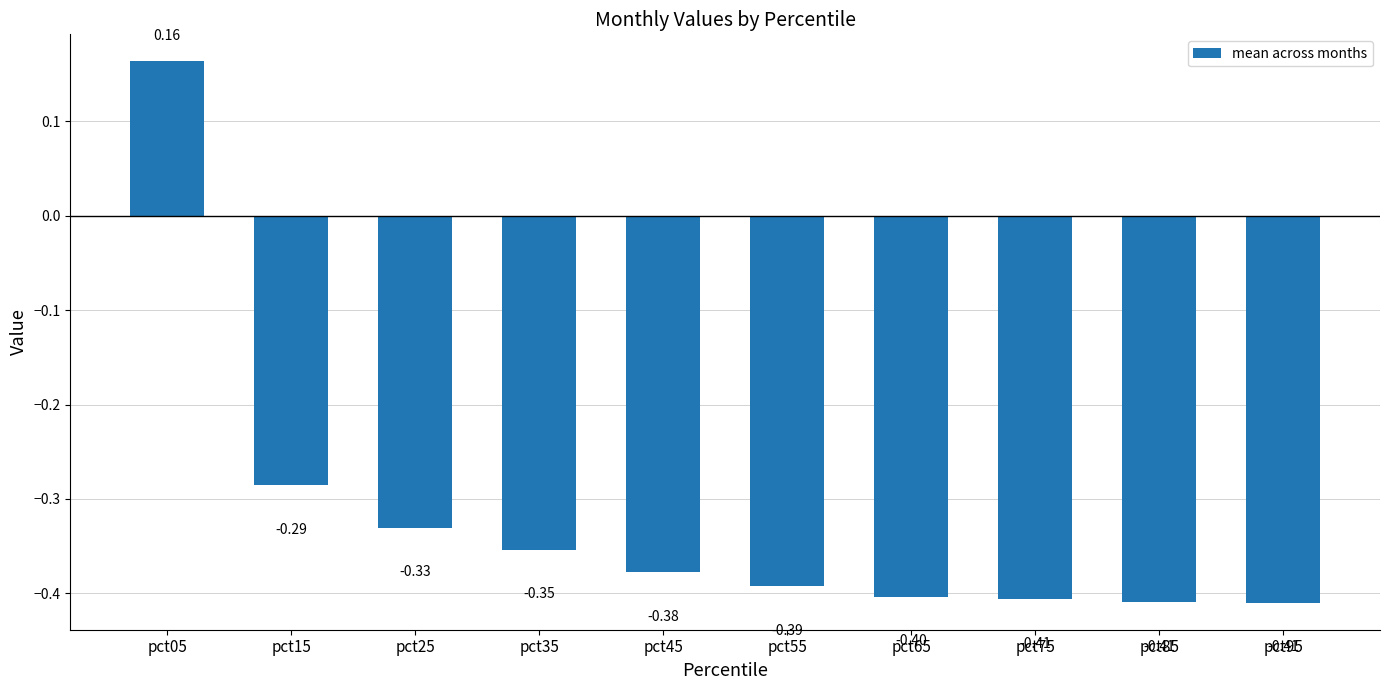

How many data points are less than 0?

9